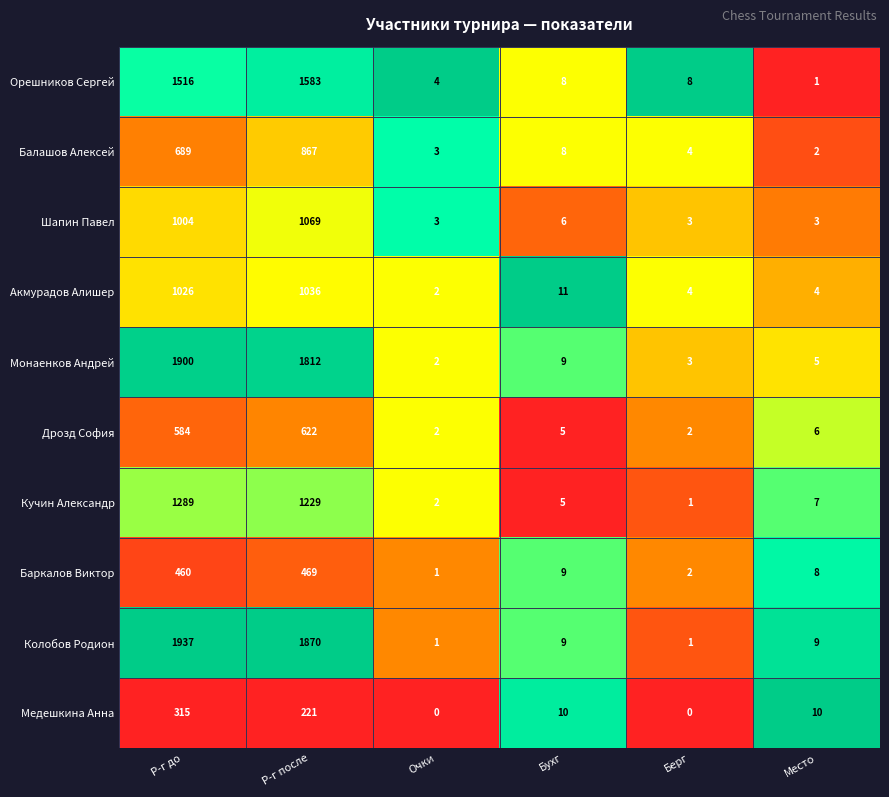

What is the greatest value displayed?

1937